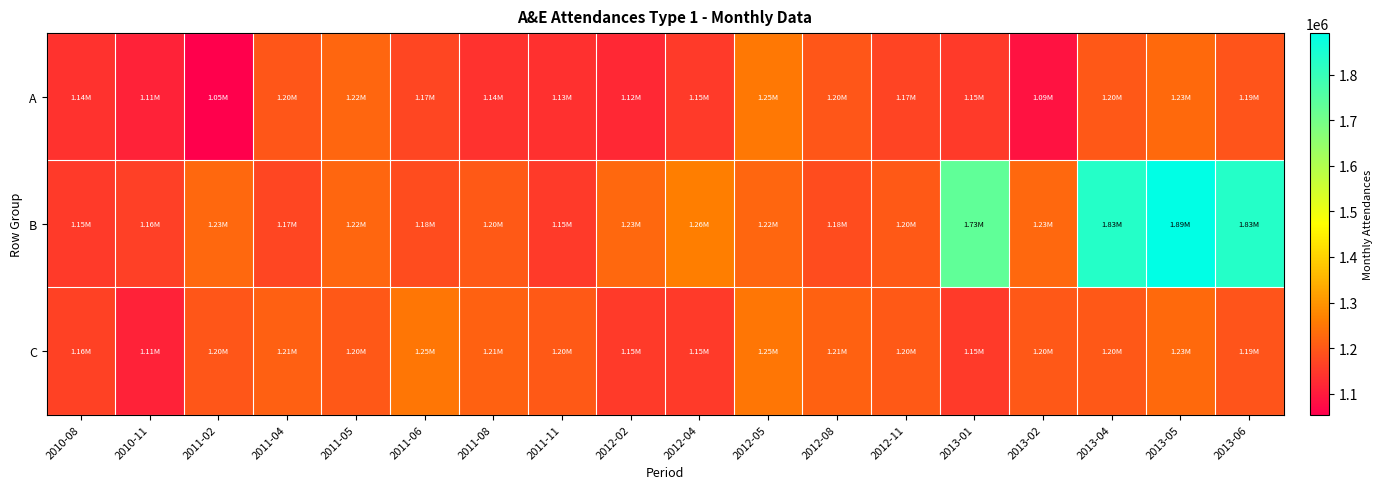

At which category is the sum across all series the highest?

2013-05